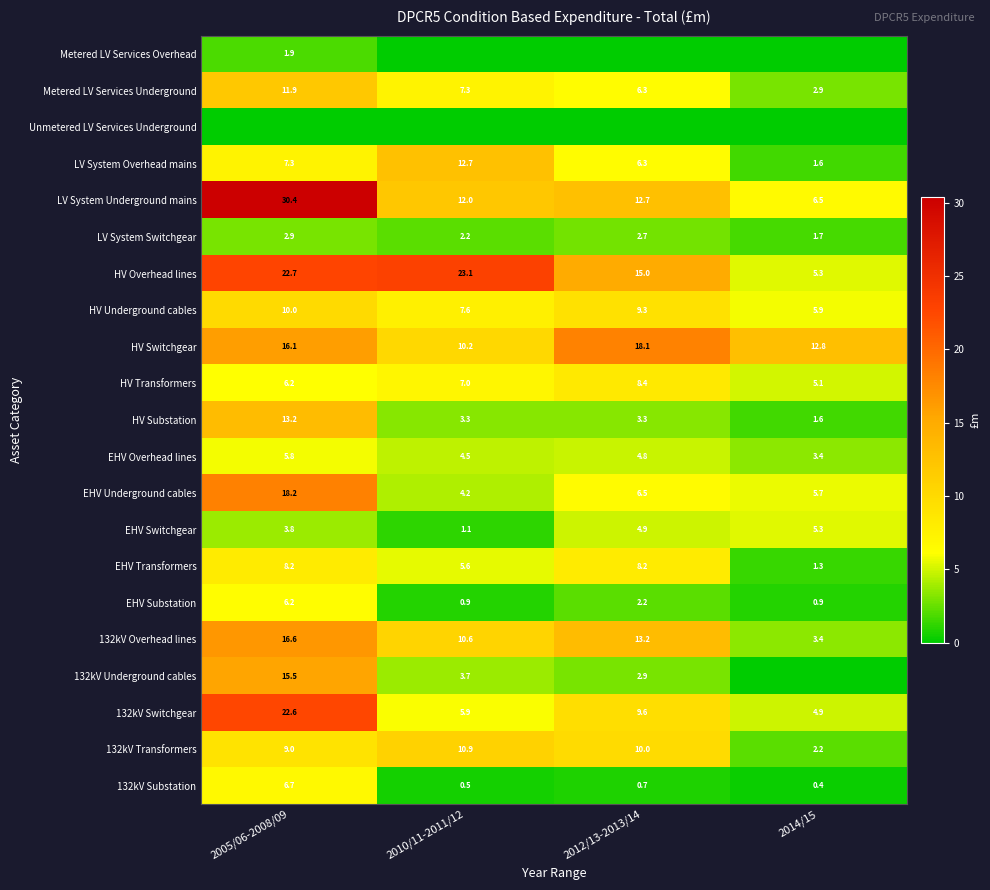

At which category is the sum across all series the highest?

2005/06-2008/09